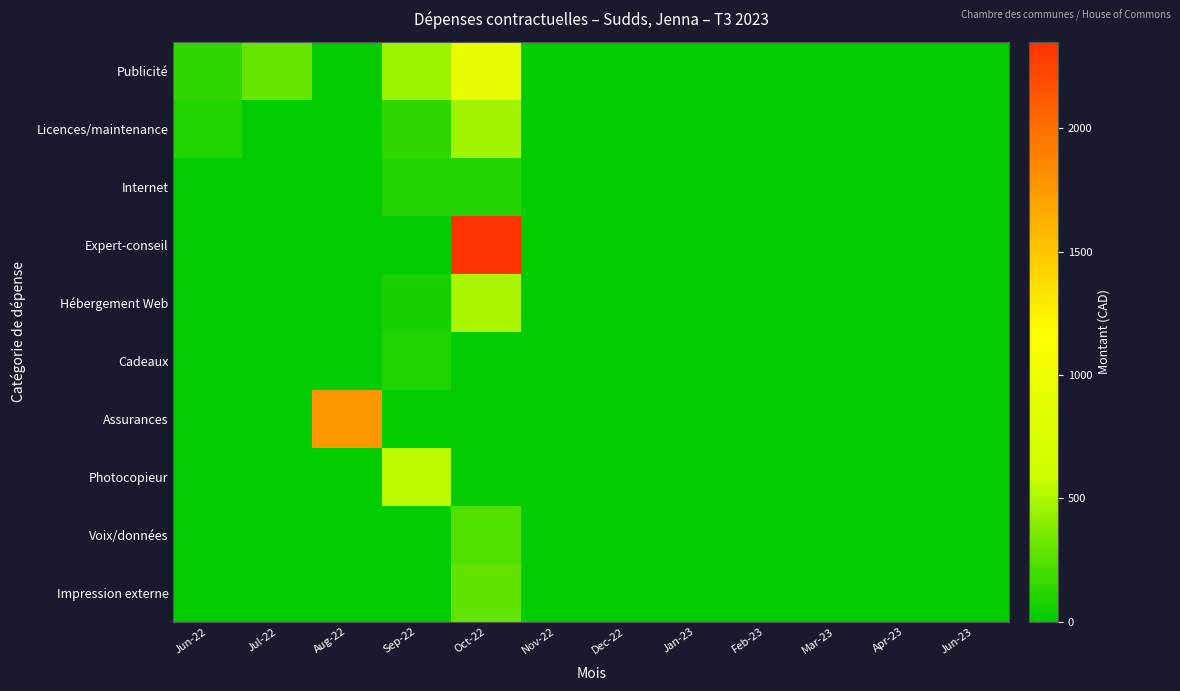

Reading left to right, list all the values displayed in this chart.

Publicité: Jun-22=145.8	Jul-22=300.0	Aug-22=0.0	Sep-22=453.8	Oct-22=905.0	Nov-22=0.0	Dec-22=0.0	Jan-23=0.0	Feb-23=0.0	Mar-23=0.0	Apr-23=0.0	Jun-23=0.0
Licences/maintenance: Jun-22=92.8	Jul-22=0.0	Aug-22=0.0	Sep-22=143.1	Oct-22=466.8	Nov-22=0.0	Dec-22=0.0	Jan-23=0.0	Feb-23=0.0	Mar-23=0.0	Apr-23=0.0	Jun-23=0.0
Internet: Jun-22=0.0	Jul-22=0.0	Aug-22=0.0	Sep-22=105.0	Oct-22=105.0	Nov-22=0.0	Dec-22=0.0	Jan-23=0.0	Feb-23=0.0	Mar-23=0.0	Apr-23=0.0	Jun-23=0.0
Expert-conseil: Jun-22=0.0	Jul-22=0.0	Aug-22=0.0	Sep-22=0.0	Oct-22=2350.0	Nov-22=0.0	Dec-22=0.0	Jan-23=0.0	Feb-23=0.0	Mar-23=0.0	Apr-23=0.0	Jun-23=0.0
Hébergement Web: Jun-22=0.0	Jul-22=0.0	Aug-22=0.0	Sep-22=71.7	Oct-22=494.6	Nov-22=0.0	Dec-22=0.0	Jan-23=0.0	Feb-23=0.0	Mar-23=0.0	Apr-23=0.0	Jun-23=0.0
Cadeaux: Jun-22=0.0	Jul-22=0.0	Aug-22=0.0	Sep-22=97.0	Oct-22=17.5	Nov-22=0.0	Dec-22=0.0	Jan-23=0.0	Feb-23=0.0	Mar-23=0.0	Apr-23=0.0	Jun-23=0.0
Assurances: Jun-22=0.0	Jul-22=0.0	Aug-22=1763.6	Sep-22=0.0	Oct-22=0.0	Nov-22=0.0	Dec-22=0.0	Jan-23=0.0	Feb-23=0.0	Mar-23=0.0	Apr-23=0.0	Jun-23=0.0
Photocopieur: Jun-22=0.0	Jul-22=0.0	Aug-22=0.0	Sep-22=549.6	Oct-22=0.0	Nov-22=0.0	Dec-22=0.0	Jan-23=0.0	Feb-23=0.0	Mar-23=0.0	Apr-23=0.0	Jun-23=0.0
Voix/données: Jun-22=0.0	Jul-22=0.0	Aug-22=0.0	Sep-22=0.0	Oct-22=230.0	Nov-22=0.0	Dec-22=0.0	Jan-23=0.0	Feb-23=0.0	Mar-23=0.0	Apr-23=0.0	Jun-23=0.0
Impression externe: Jun-22=0.0	Jul-22=0.0	Aug-22=0.0	Sep-22=0.0	Oct-22=281.0	Nov-22=0.0	Dec-22=0.0	Jan-23=0.0	Feb-23=0.0	Mar-23=0.0	Apr-23=0.0	Jun-23=0.0